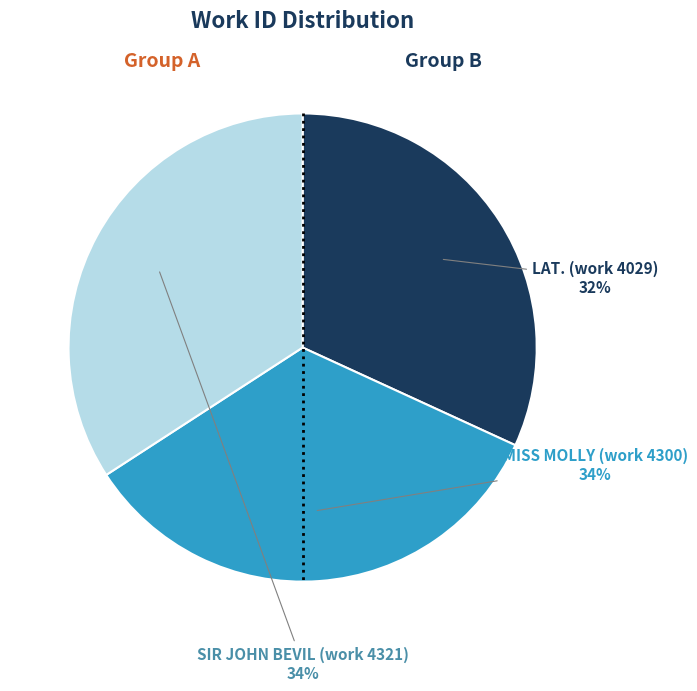

To the nearest percent, what is the difference between the largest and smallest slice percentages?

2%